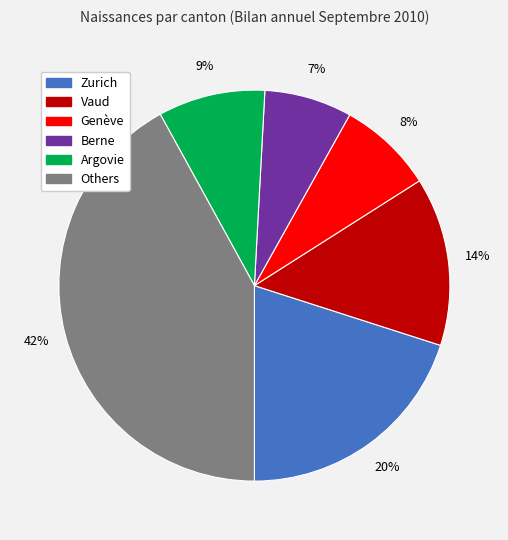

Count the number of slices in the pie.

6